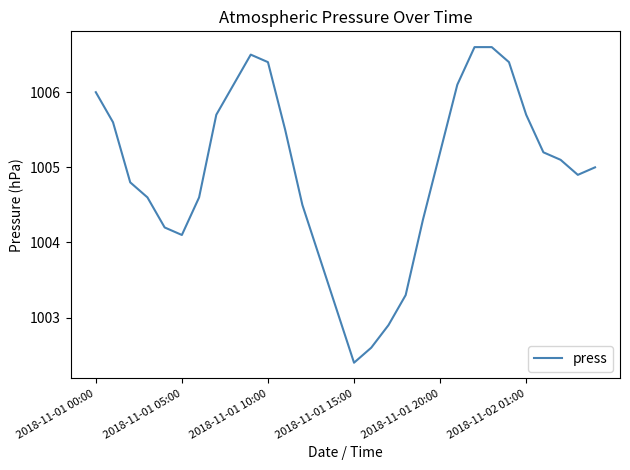

What is the smallest value displayed?

1002.4